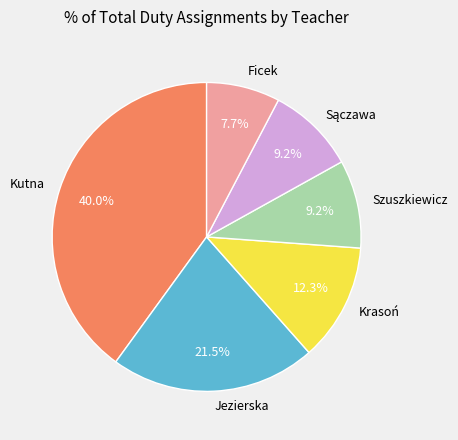

Is it true that Ficek is 1% of the pie?

False